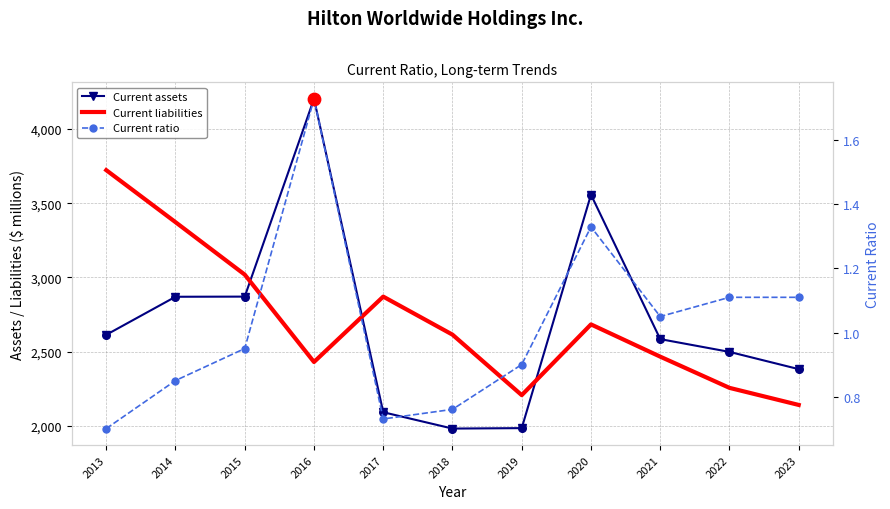

What is the total value across all series at 2022?

4757.1